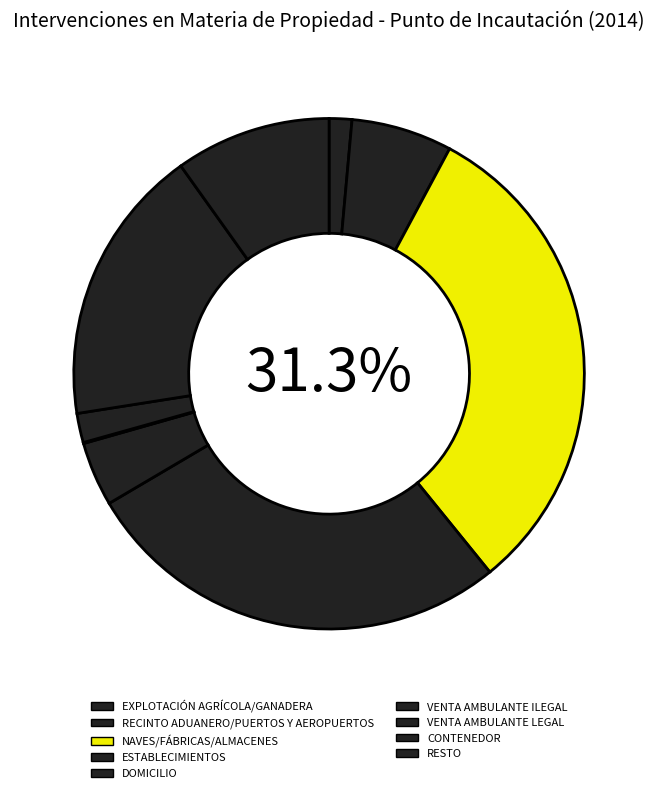

What is the ratio of the value at VENTA AMBULANTE LEGAL to the value at VENTA AMBULANTE ILEGAL?

29.4